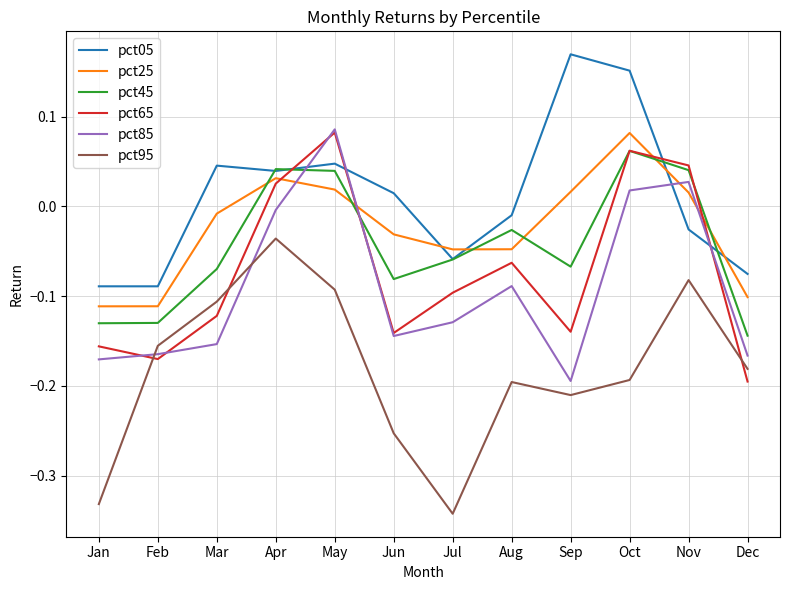

Is this an area chart (filled region under the line)?

No